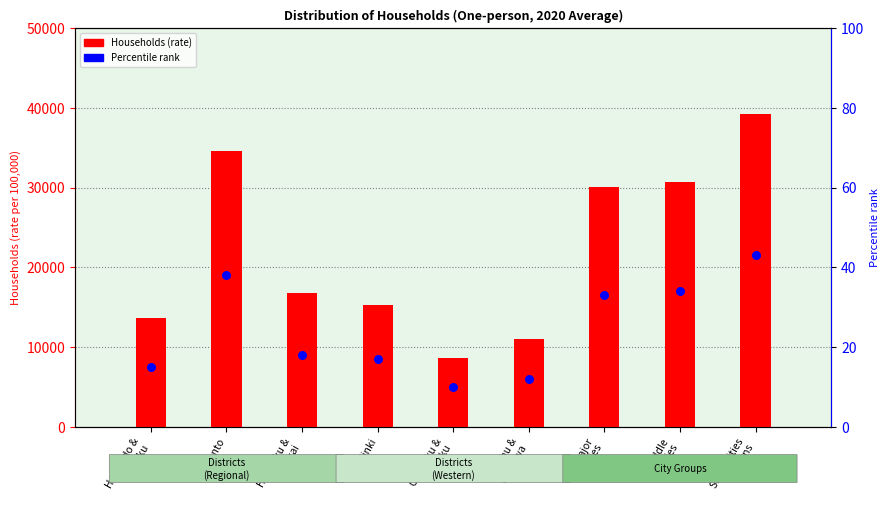

What is the total value across all series at Hokuriku &
Tokai?

16745